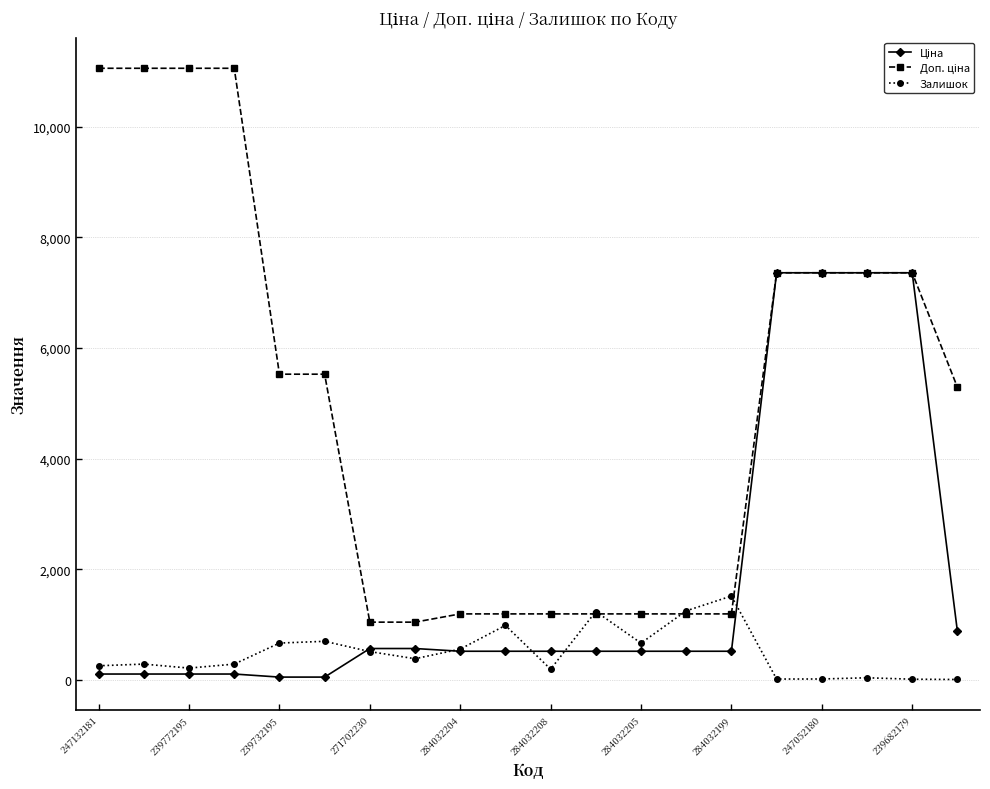

At how many categories does at least one series exceed 2785?

11